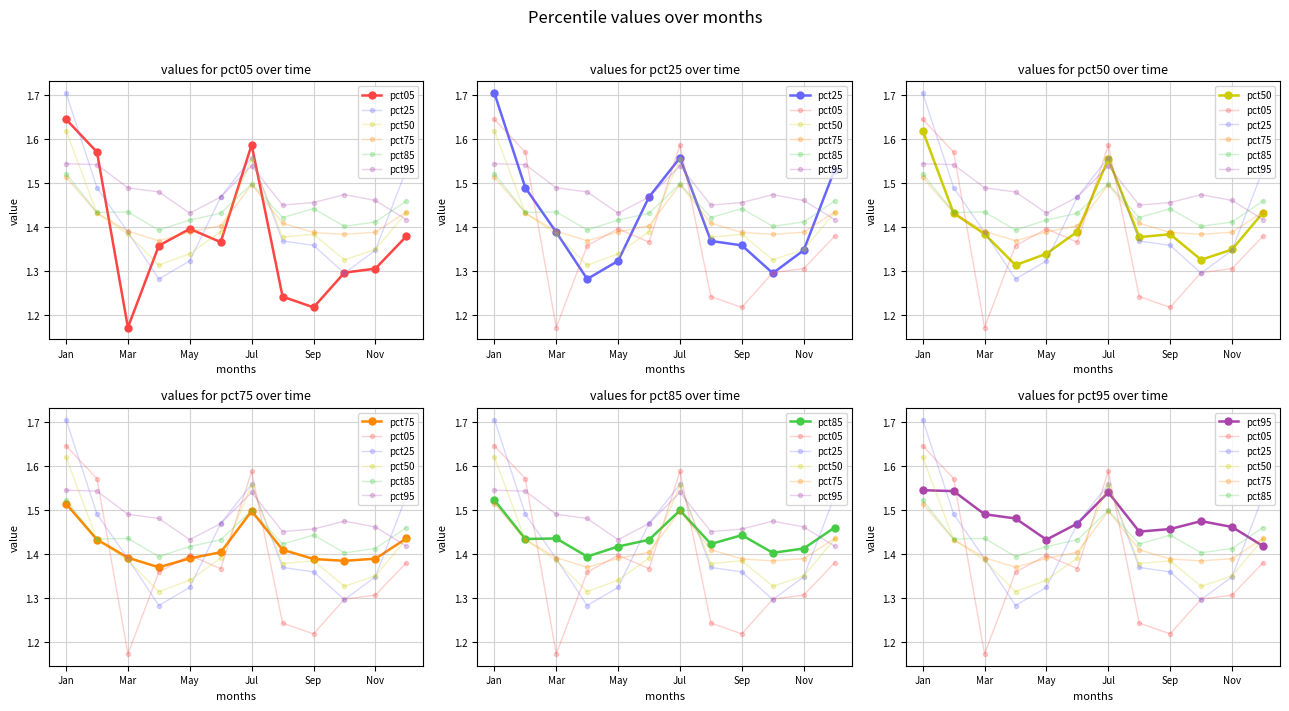

What are all the series names shown in the legend?

pct05, pct25, pct50, pct75, pct85, pct95